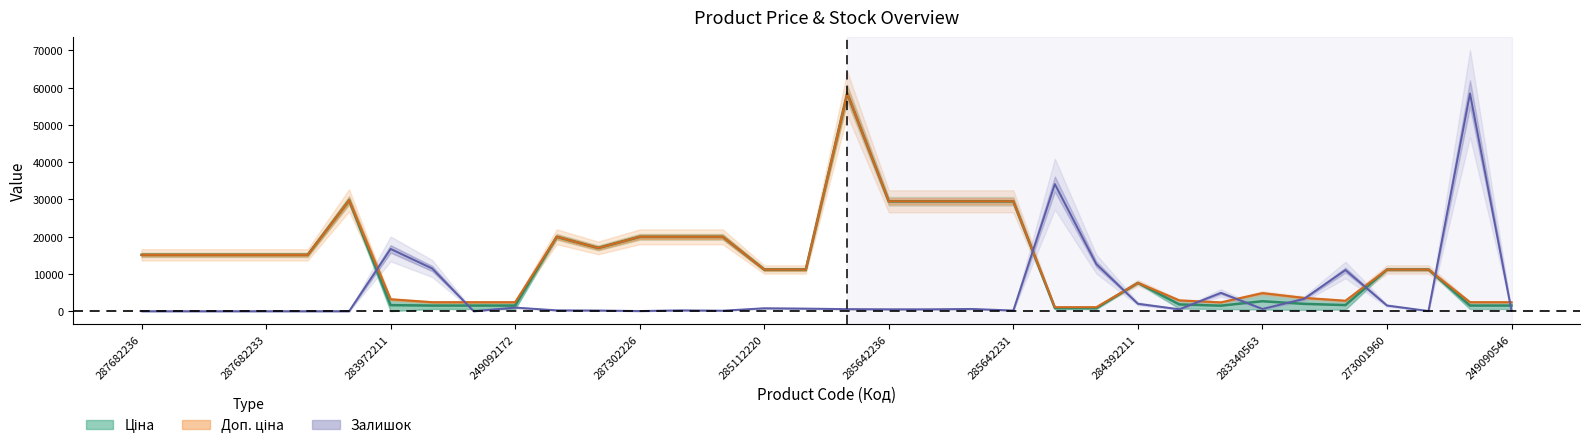

Is it true that Ціна equals 15120.0 at Залишок?

True